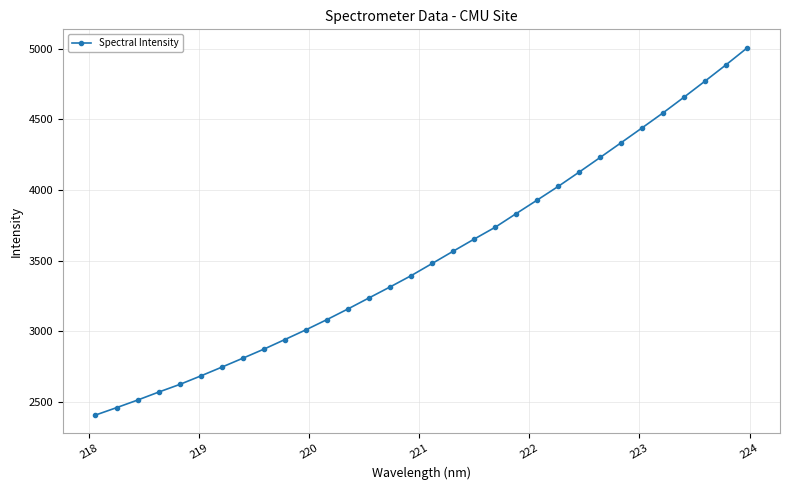

What is the value of the 15th point from the left?

3314.0